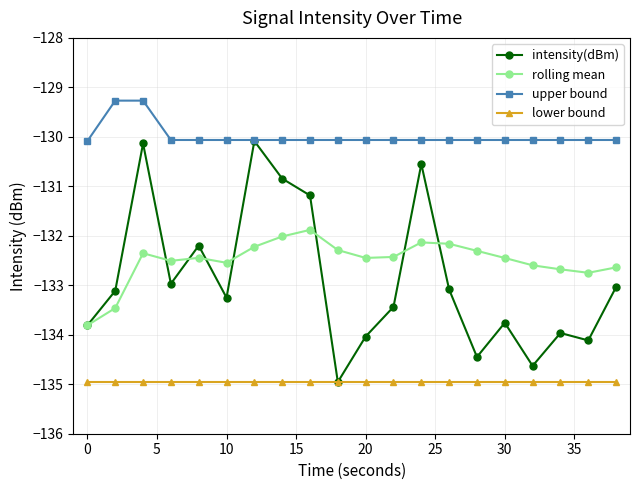

What are all the series names shown in the legend?

intensity(dBm), rolling mean, upper bound, lower bound